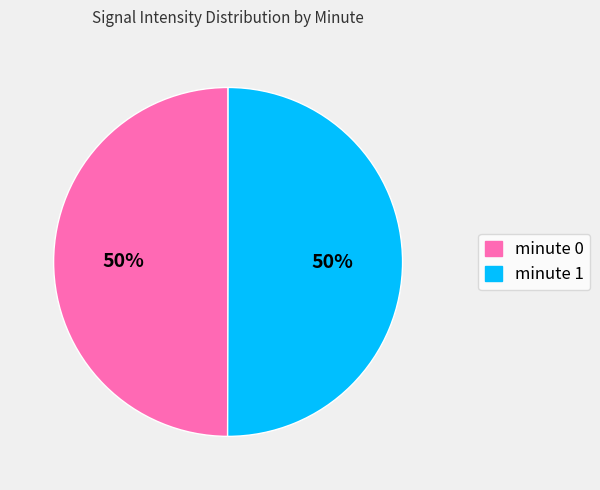

The minute 0 slice represents 41% of the pie. True or false?

False